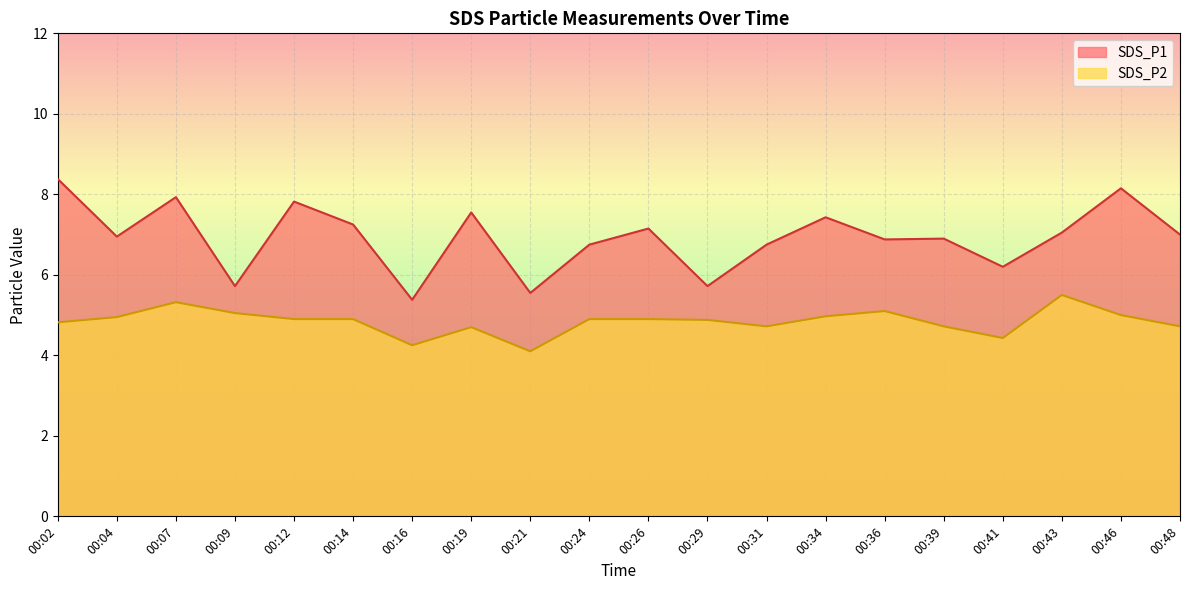

Does the chart display data point markers on the line(s)?

No